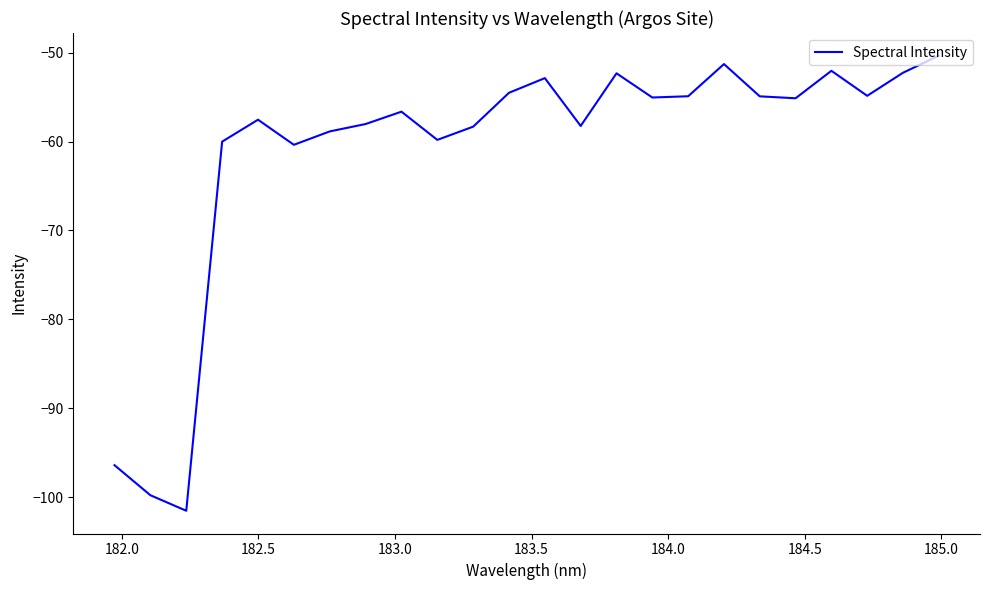

What is the minimum value shown in the chart?

-101.5